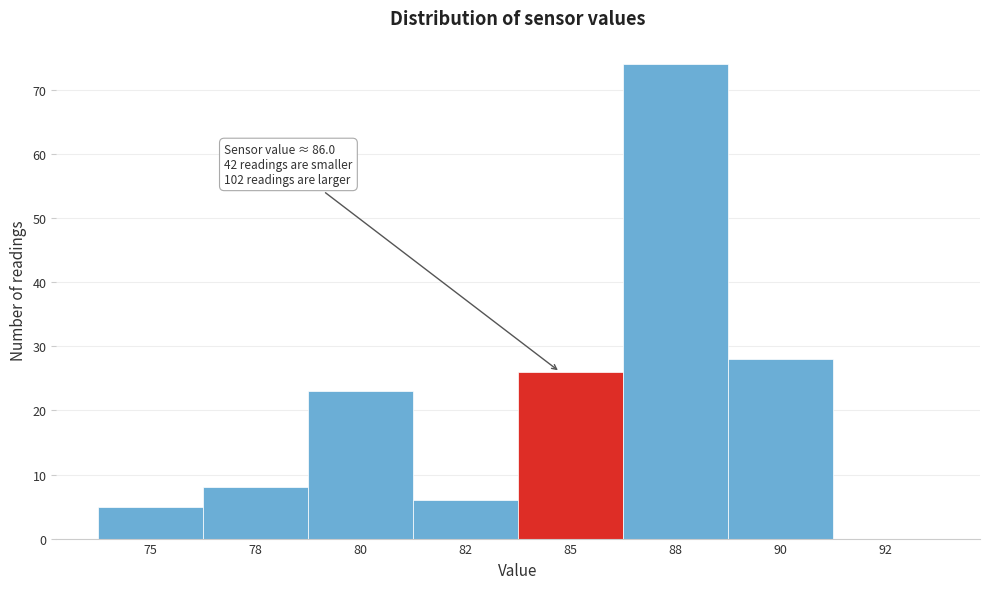

Reading right to left, extract all data points from this chart.

92=0	90=28	88=74	85=26	82=6	80=23	78=8	75=5